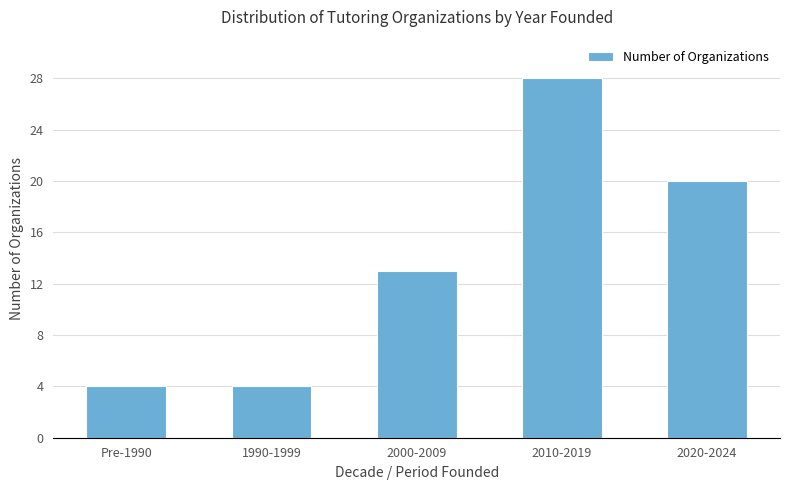

Is it true that the value at 1990-1999 is 4?

True